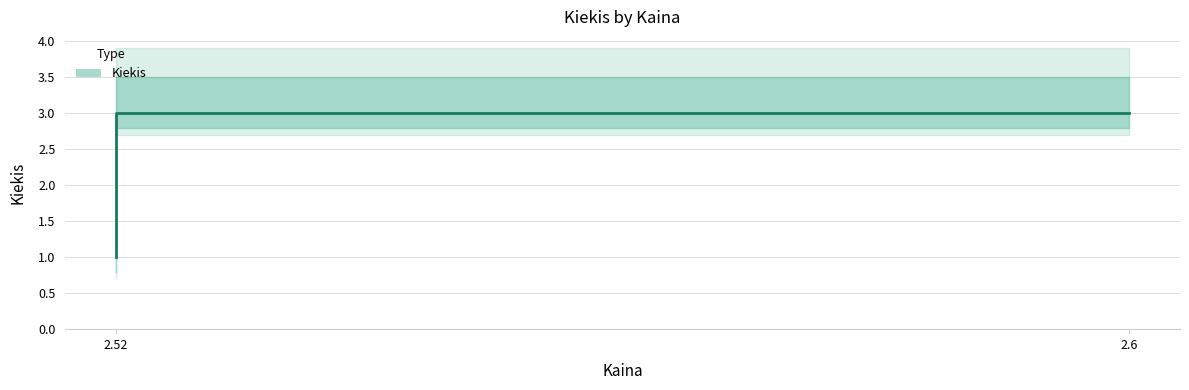

True or false: the data shows 1 at 2.52.

True